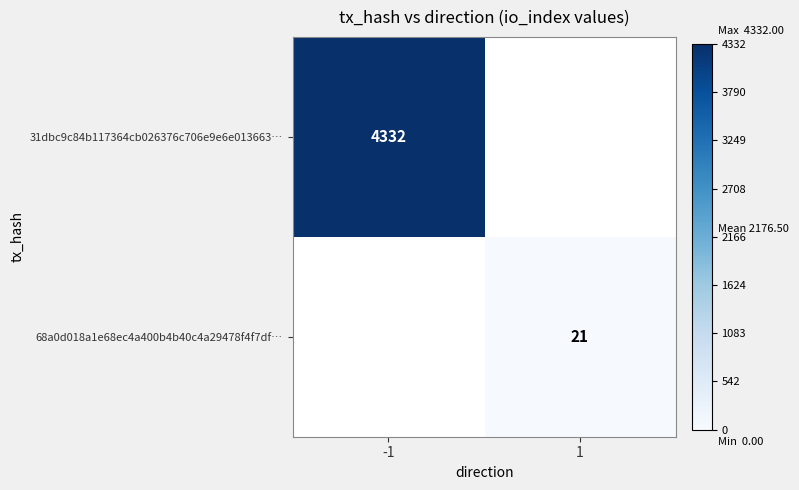

The value of 68a0d018a1e68ec4a400b4b40c4a29478f4f7df… at 1 is 37. True or false?

False